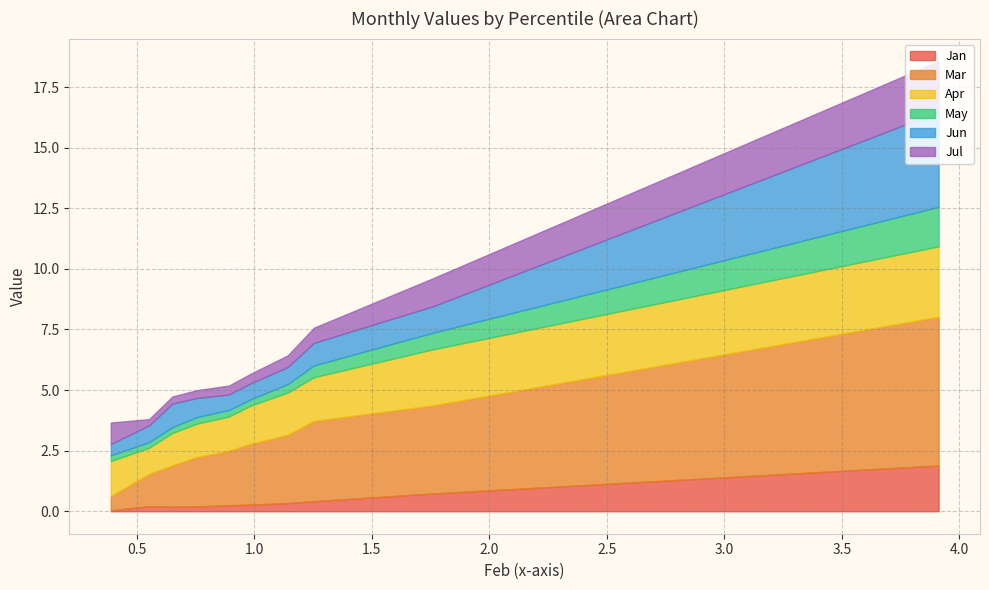

Reading left to right, what are all the values shown in this chart?

Jan: 1.9	0.7	0.4	0.3	0.3	0.2	0.2	0.2	0.2	0.0
Mar: 6.1	3.6	3.3	2.8	2.5	2.2	2.0	1.7	1.3	0.6
Apr: 2.9	2.3	1.8	1.7	1.6	1.4	1.4	1.3	1.1	1.4
May: 1.6	0.7	0.5	0.4	0.3	0.3	0.3	0.2	0.2	0.2
Jun: 3.9	1.1	0.9	0.7	0.7	0.6	0.8	1.0	0.7	0.5
Jul: 2.1	1.2	0.6	0.5	0.4	0.4	0.3	0.3	0.3	0.9